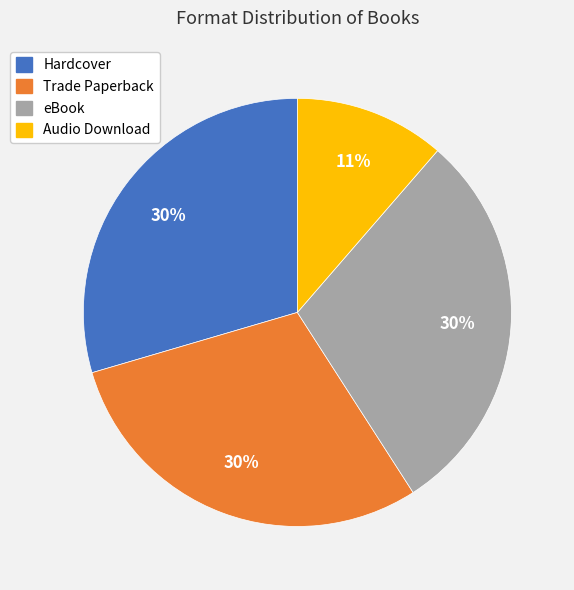

Do Trade Paperback and eBook together represent more than half of the pie?

Yes